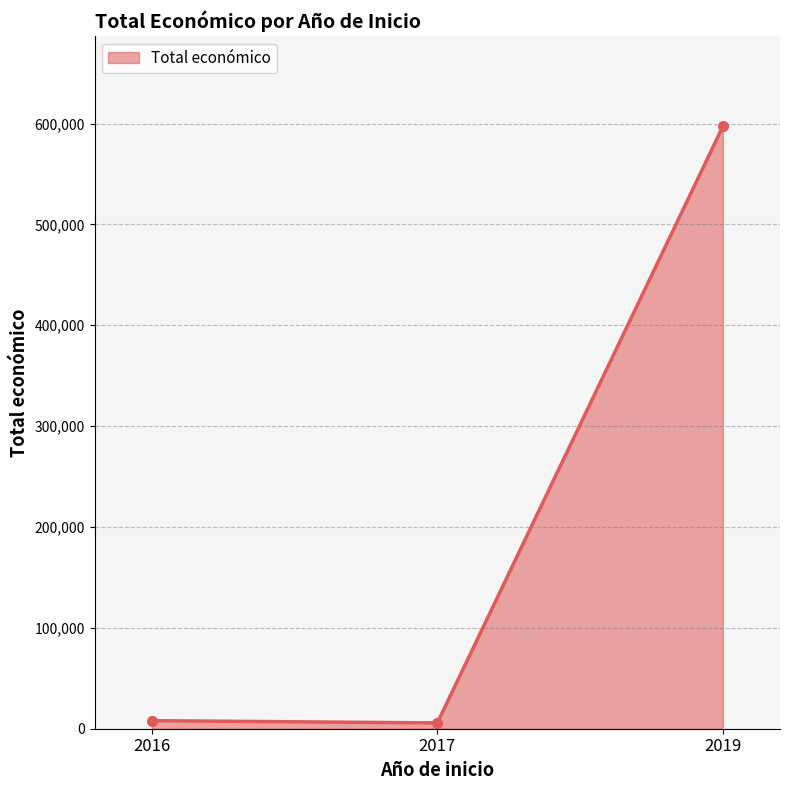

Does the chart have visible grid lines?

Yes